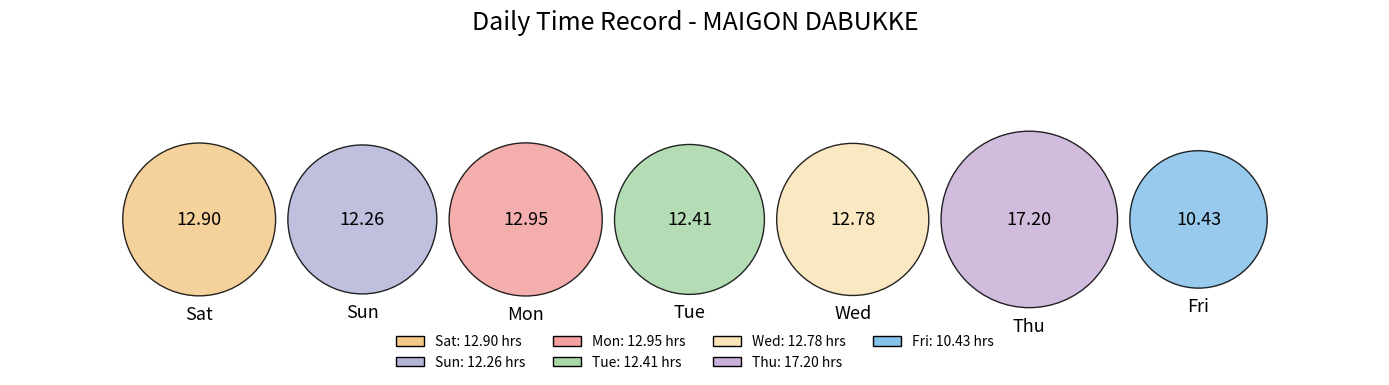

Rank the categories by value from lowest to highest.

Fri, Sun, Tue, Wed, Sat, Mon, Thu